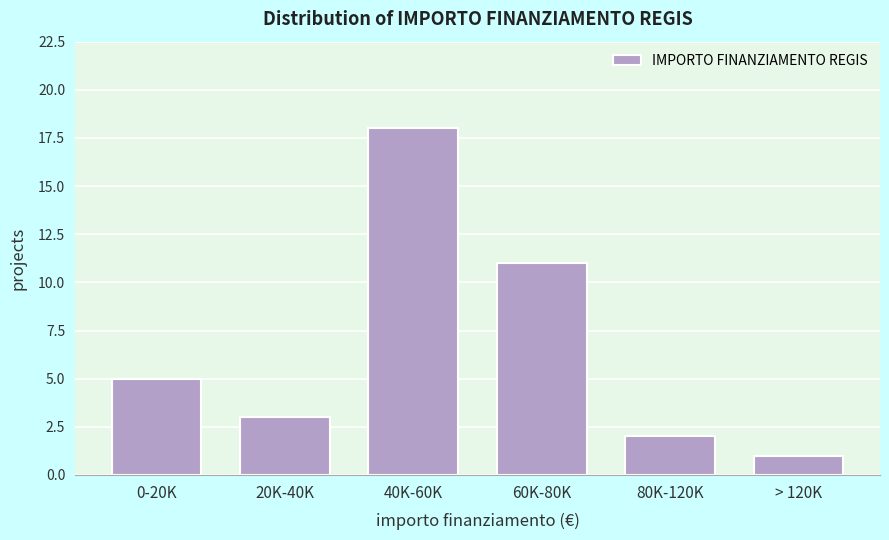

Reading right to left, list all the values displayed in this chart.

1	2	11	18	3	5